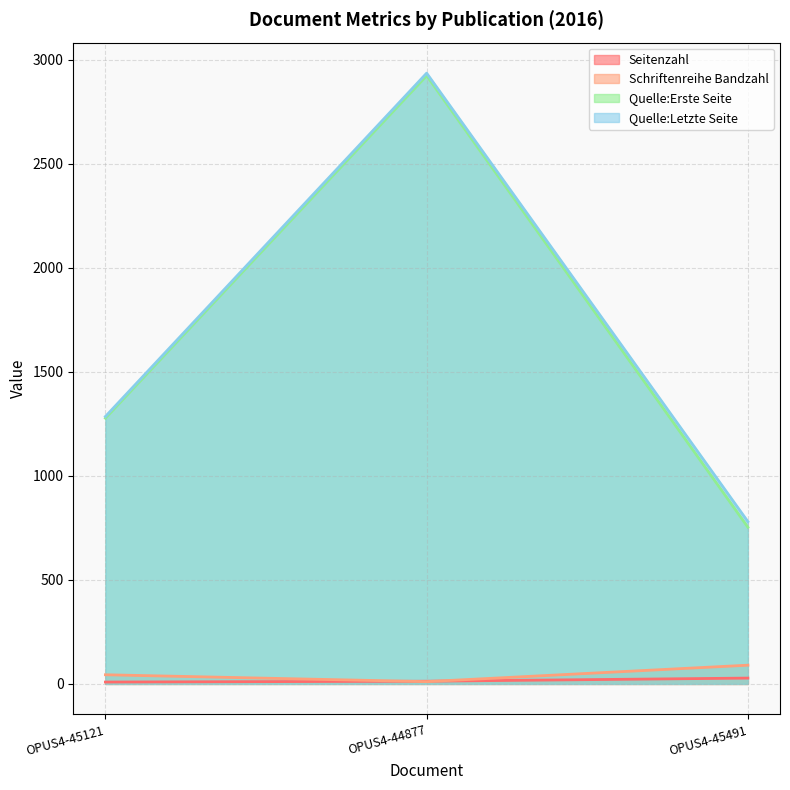

Reading left to right, transcribe all the data shown in this chart.

Seitenzahl: OPUS4-45121=9	OPUS4-44877=13	OPUS4-45491=28
Schriftenreihe Bandzahl: OPUS4-45121=44	OPUS4-44877=11	OPUS4-45491=90
Quelle:Erste Seite: OPUS4-45121=1277	OPUS4-44877=2923	OPUS4-45491=753
Quelle:Letzte Seite: OPUS4-45121=1285	OPUS4-44877=2935	OPUS4-45491=780